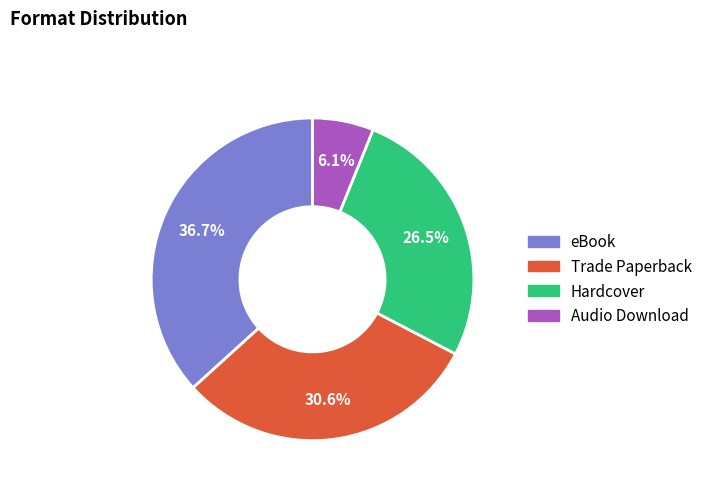

Rank the categories by value from lowest to highest.

Audio Download, Hardcover, Trade Paperback, eBook